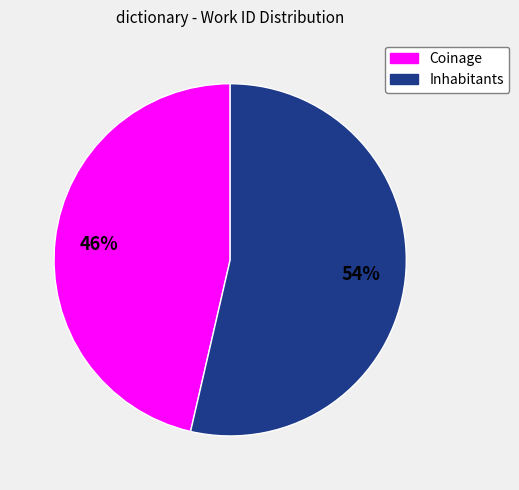

To the nearest percent, what is the combined percentage of Coinage and Inhabitants?

100%